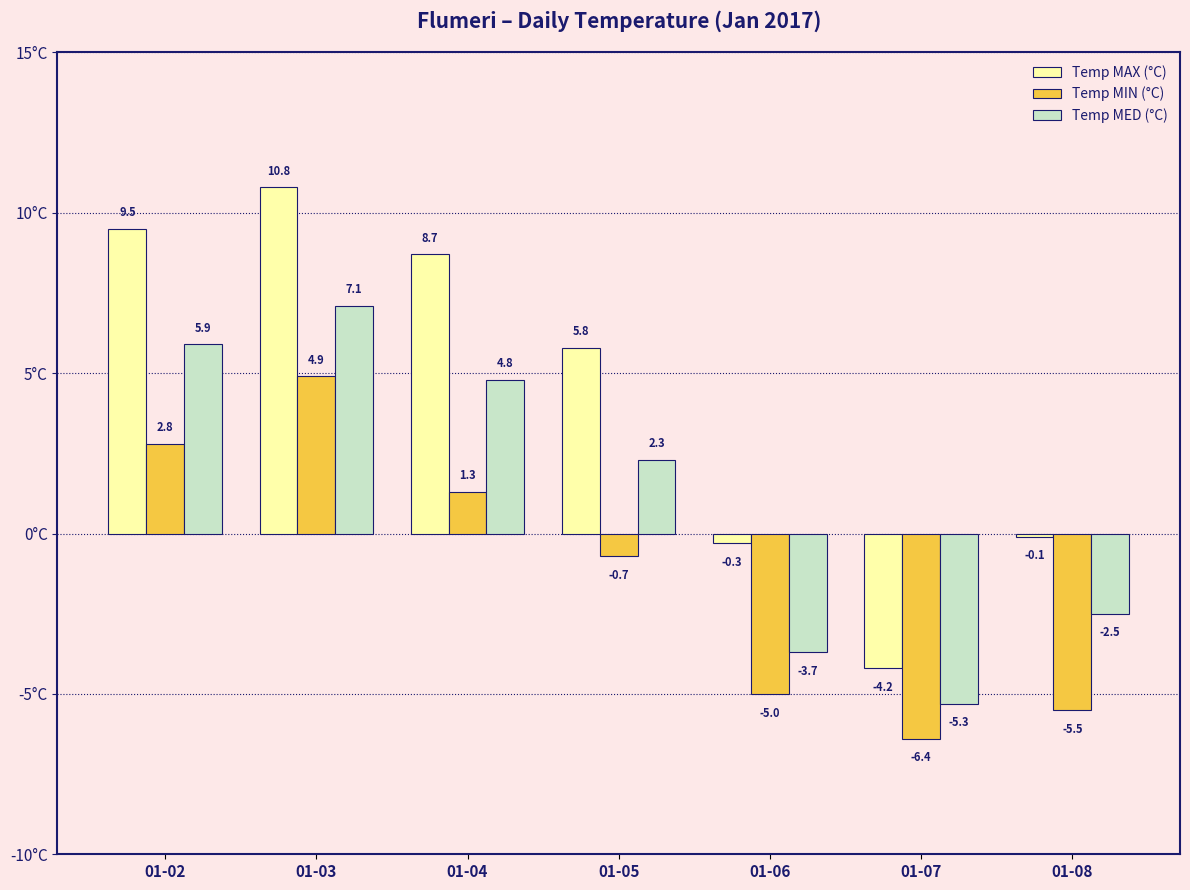

Reading right to left, transcribe all the data shown in this chart.

Temp MAX (°C): 01-08=-0.1	01-07=-4.2	01-06=-0.3	01-05=5.8	01-04=8.7	01-03=10.8	01-02=9.5
Temp MIN (°C): 01-08=-5.5	01-07=-6.4	01-06=-5.0	01-05=-0.7	01-04=1.3	01-03=4.9	01-02=2.8
Temp MED (°C): 01-08=-2.5	01-07=-5.3	01-06=-3.7	01-05=2.3	01-04=4.8	01-03=7.1	01-02=5.9